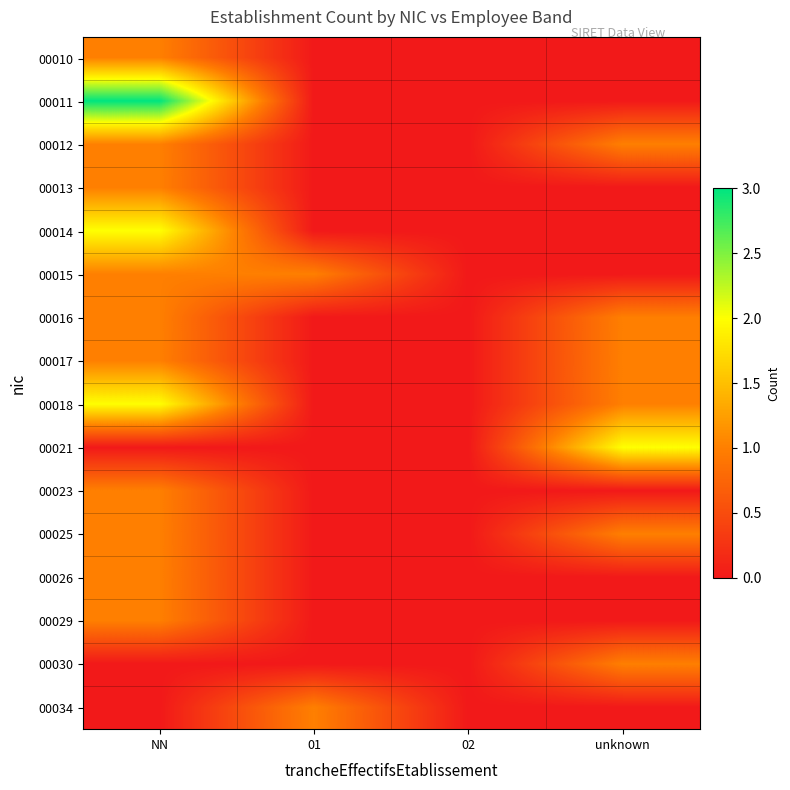

Reading right to left, extract all data points from this chart.

00010: unknown=0	02=0	01=0	NN=1
00011: unknown=0	02=0	01=0	NN=3
00012: unknown=1	02=0	01=0	NN=1
00013: unknown=0	02=0	01=0	NN=1
00014: unknown=0	02=0	01=0	NN=2
00015: unknown=0	02=0	01=1	NN=1
00016: unknown=1	02=0	01=0	NN=1
00017: unknown=1	02=0	01=0	NN=1
00018: unknown=1	02=0	01=0	NN=2
00021: unknown=2	02=0	01=0	NN=0
00023: unknown=0	02=0	01=0	NN=1
00025: unknown=1	02=0	01=0	NN=1
00026: unknown=0	02=0	01=0	NN=1
00029: unknown=0	02=0	01=0	NN=1
00030: unknown=1	02=0	01=0	NN=0
00034: unknown=0	02=0	01=1	NN=0